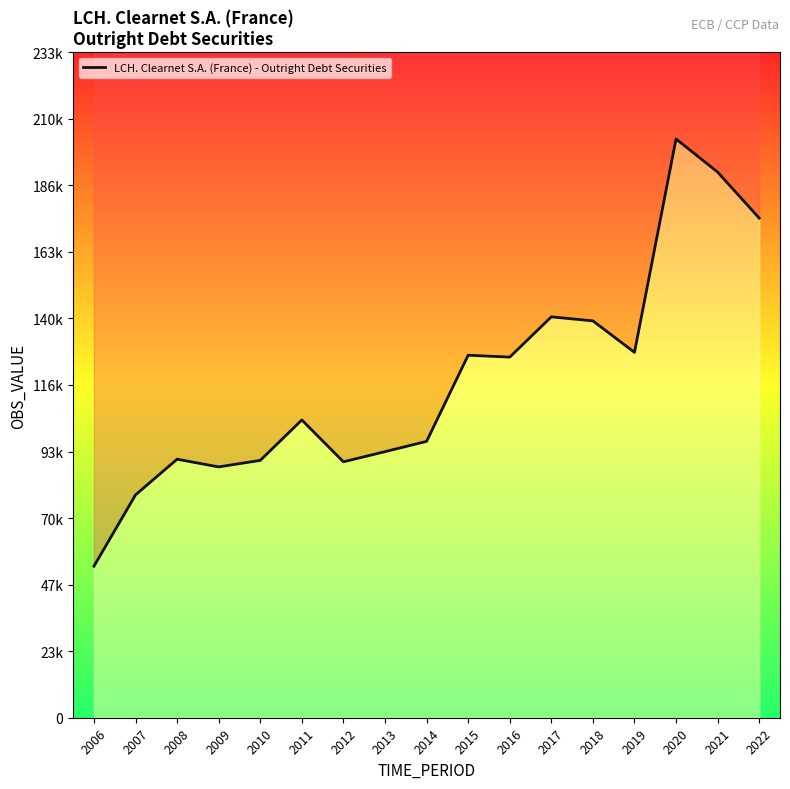

What is the sum of all values?

2012024.1